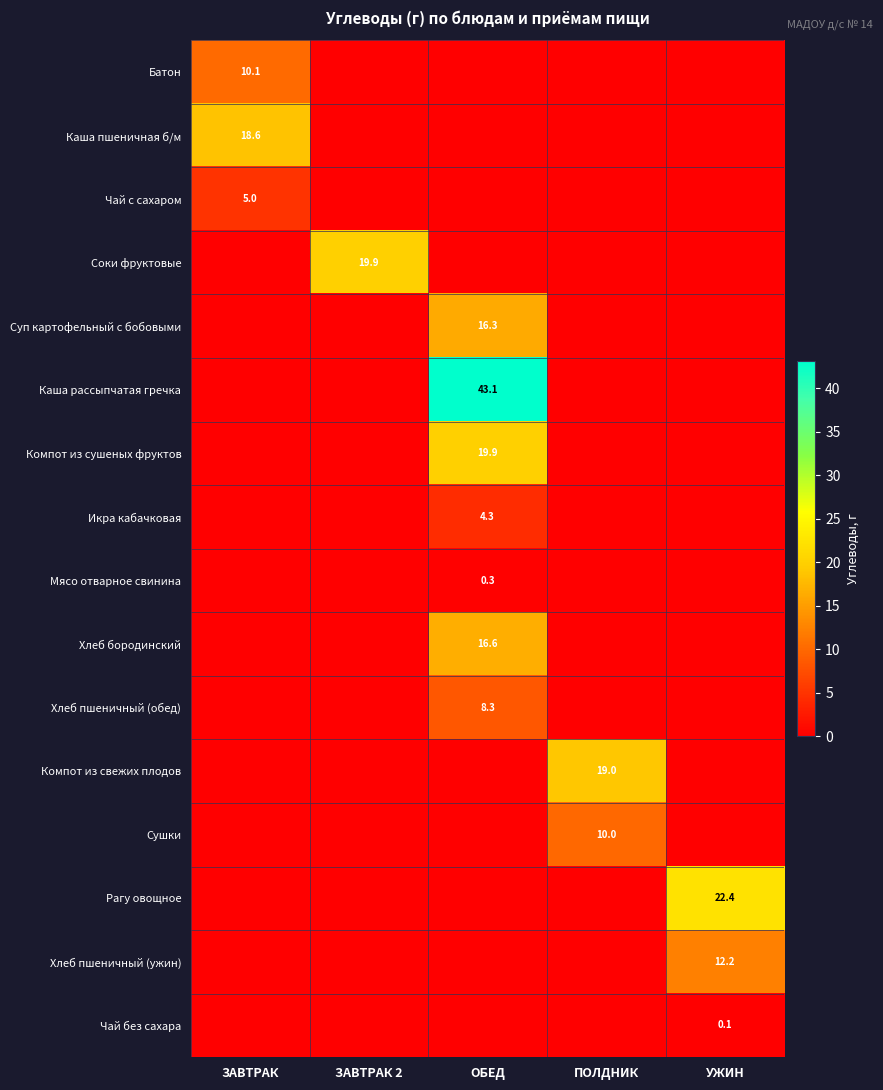

The value of Чай с сахаром at ЗАВТРАК is 3.1. True or false?

False